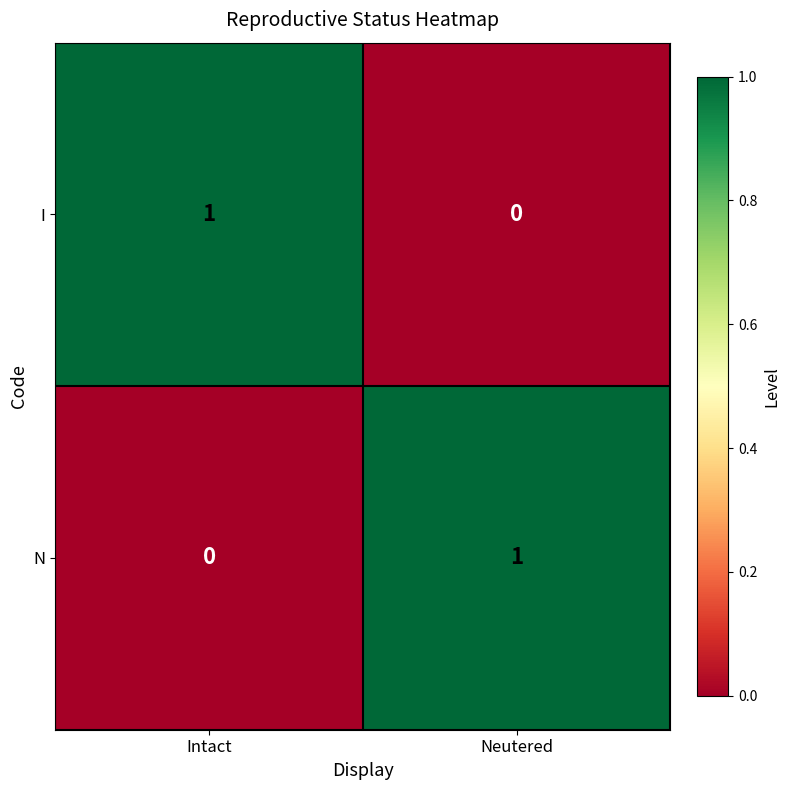

The I series shows -1 at Neutered. True or false?

False